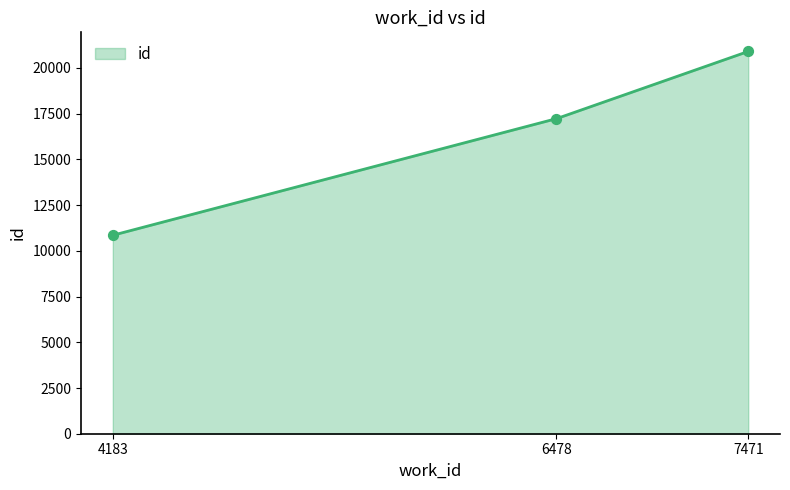

What is the change in value from 4183 to 6478?

+6372